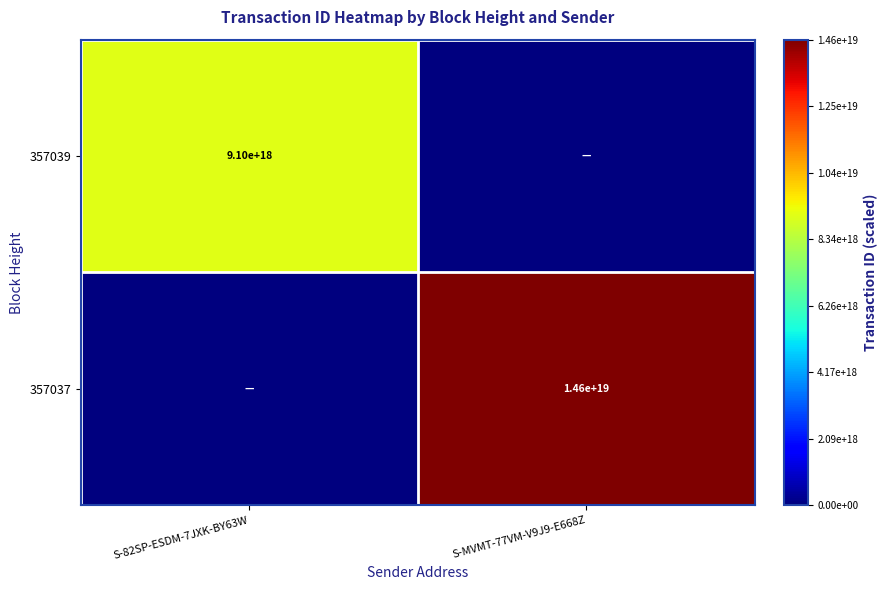

True or false: 357037 has a value of 20624294924185878528 at S-MVMT-77VM-V9J9-E668Z.

False